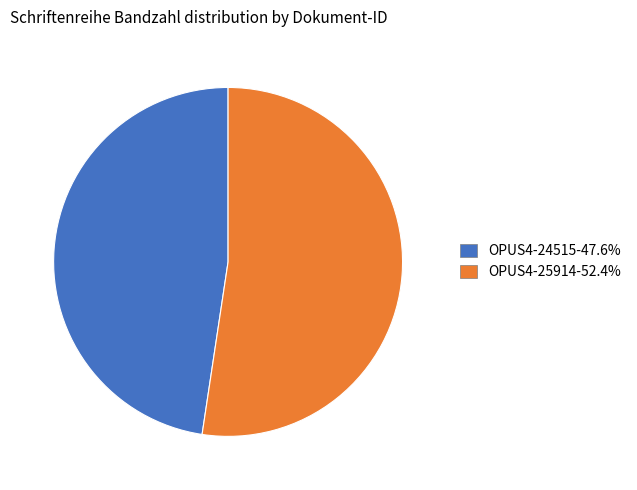

Does OPUS4-25914-52.4% represent more than half of the total?

Yes